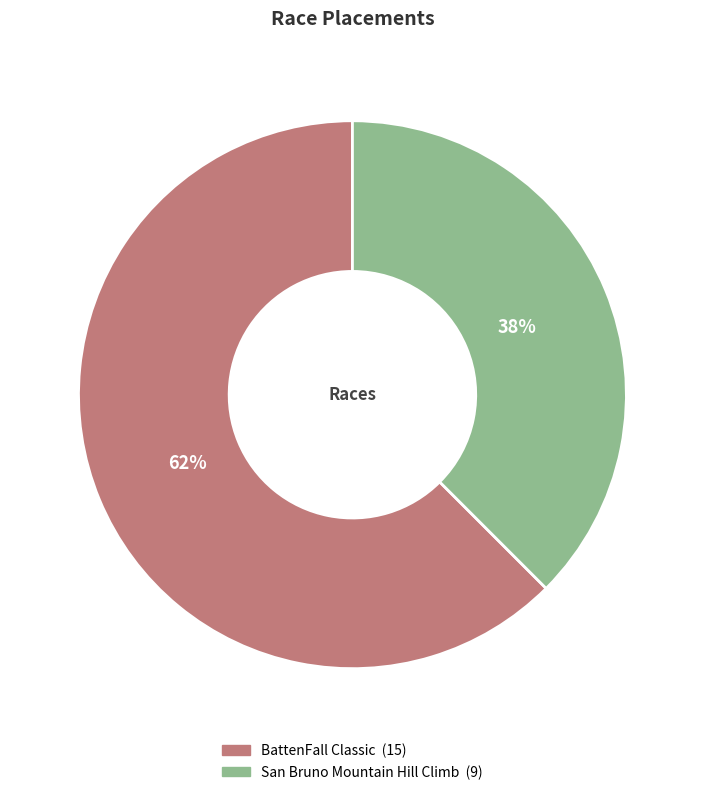

Rank the categories by value from highest to lowest.

BattenFall Classic, San Bruno Mountain Hill Climb